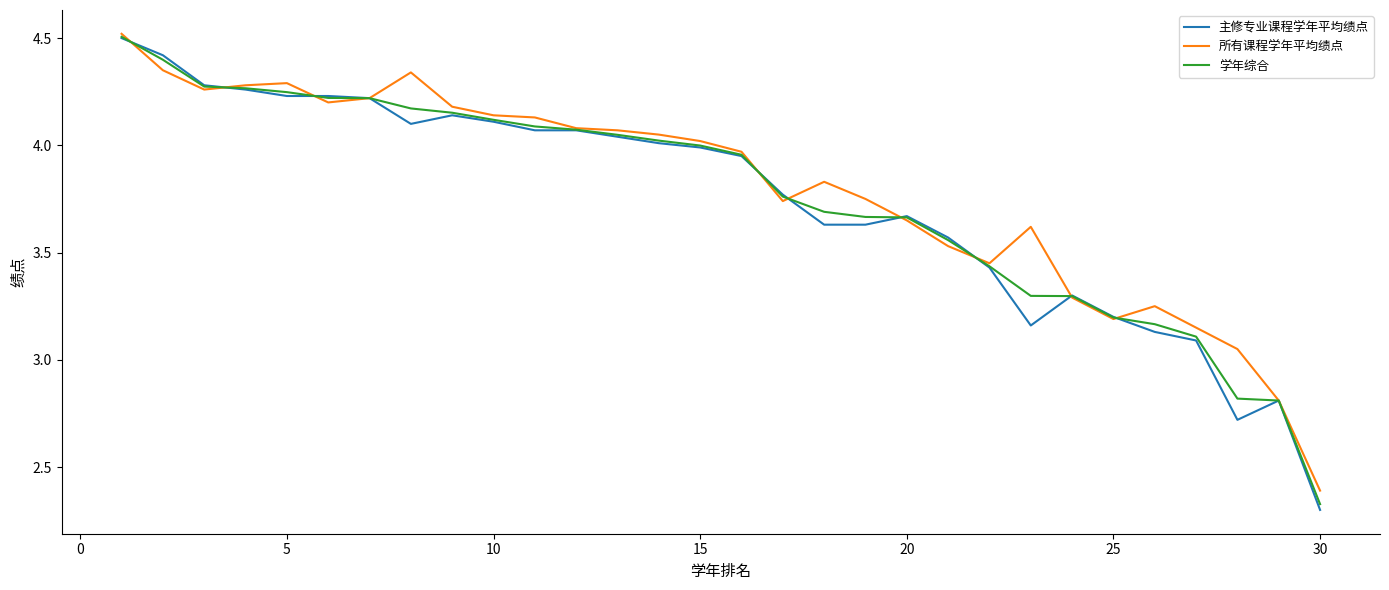

After their last crossing, which series has the higher values: 所有课程学年平均绩点 or 主修专业课程学年平均绩点?

所有课程学年平均绩点